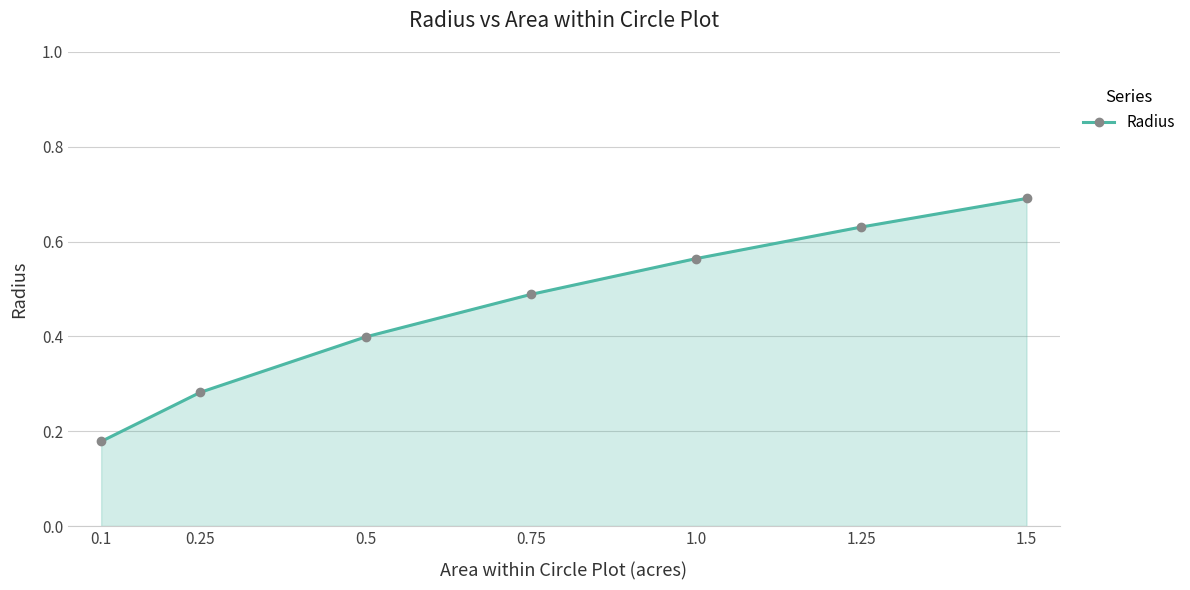

List the labels in order of value, smallest first.

0.1, 0.25, 0.5, 0.75, 1.0, 1.25, 1.5